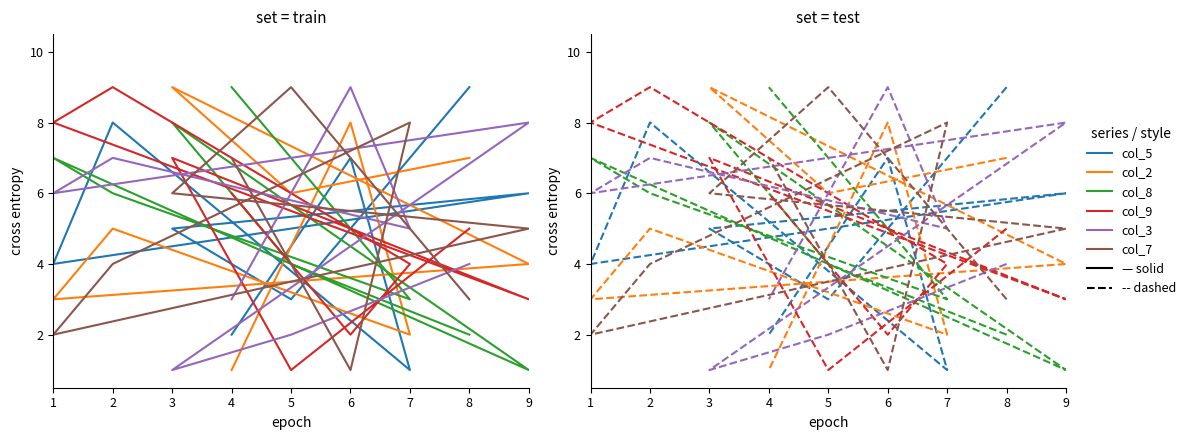

What is the average value of the col_3 series?

5